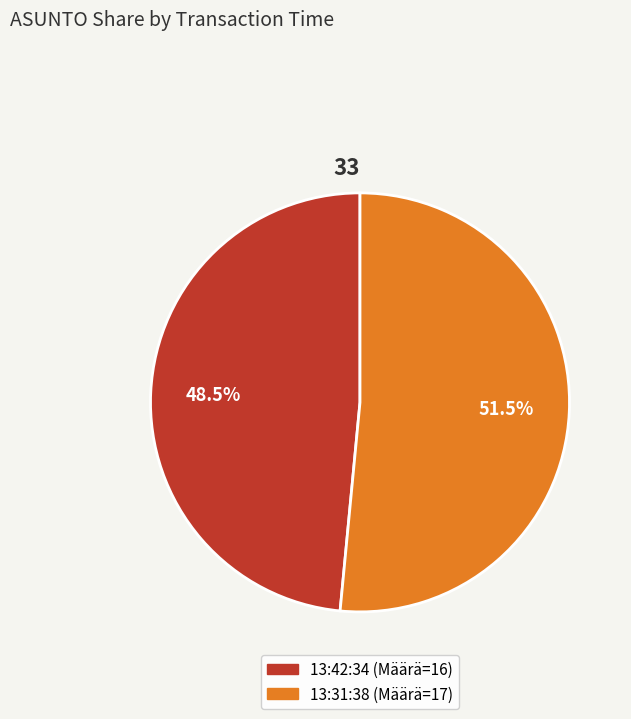

The 13:31:38 slice represents 62% of the pie. True or false?

False